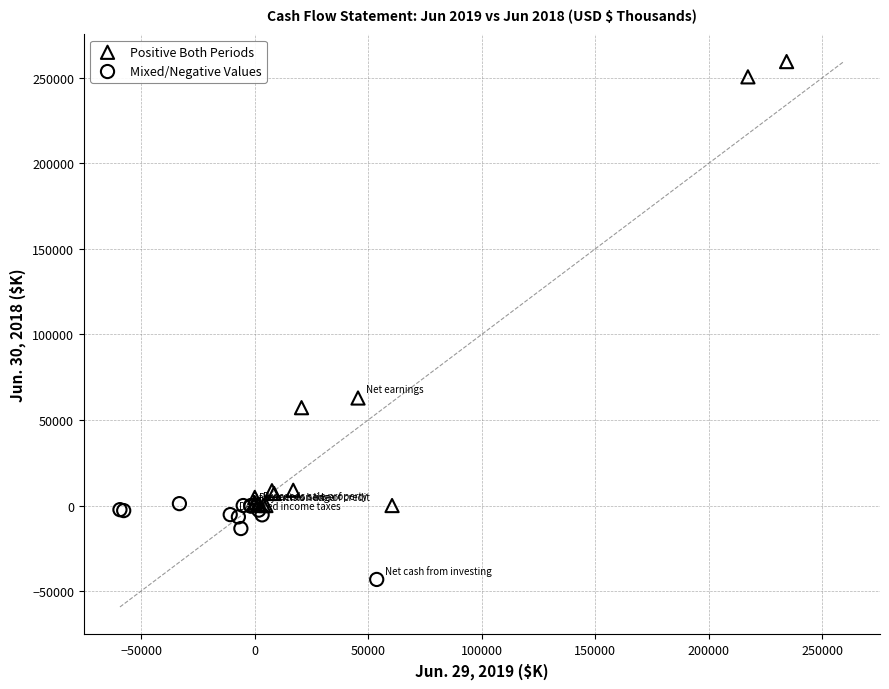

Which series contains the highest Y value?

Positive Both Periods